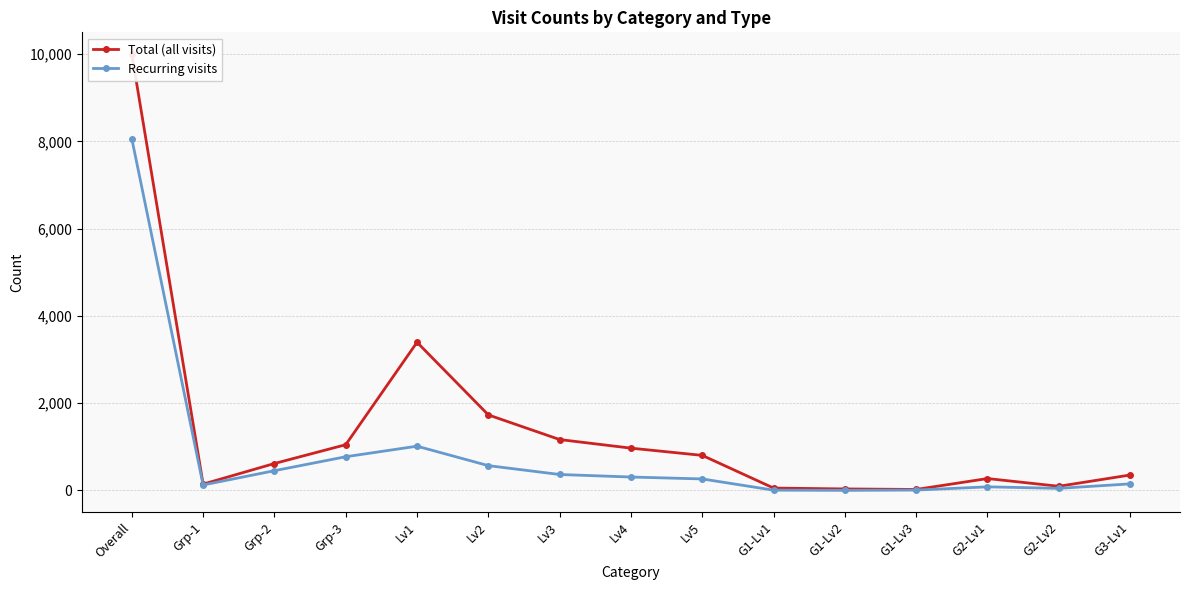

True or false: Total (all visits) and Recurring visits intersect in this chart.

False